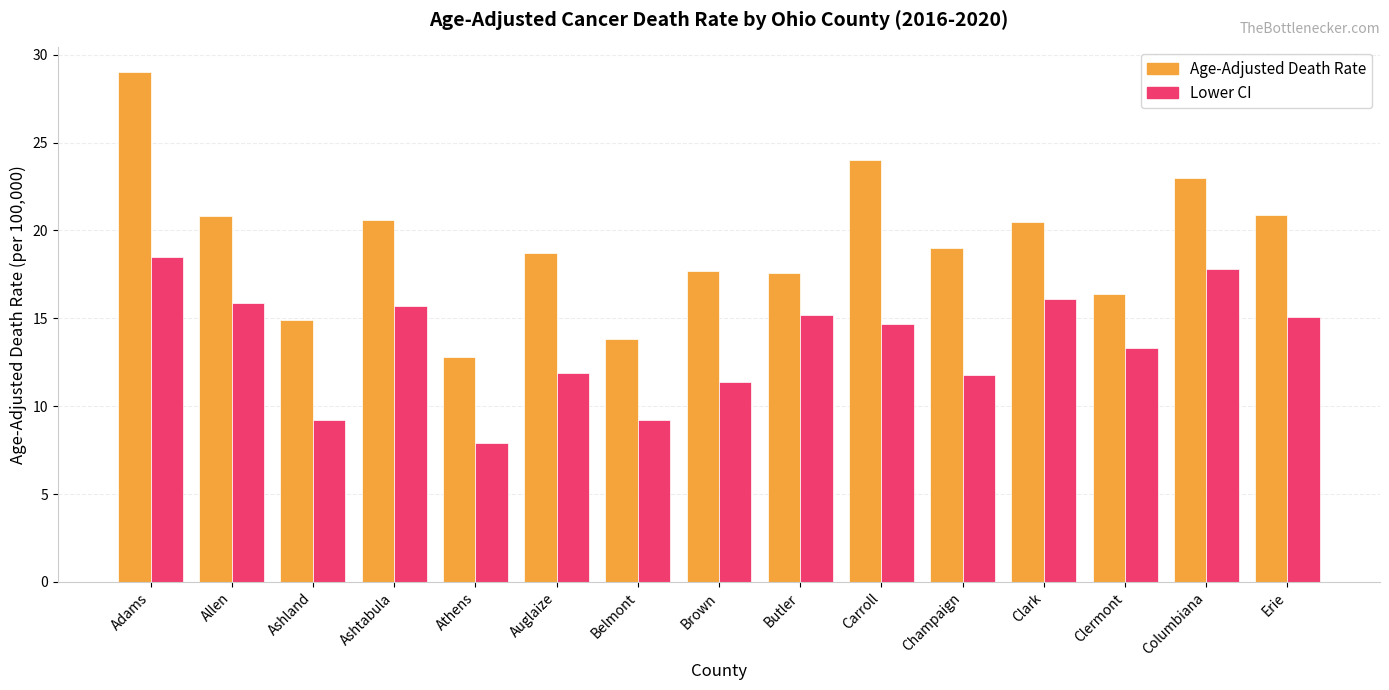

Are the bars grouped side by side (vs. stacked)?

Yes